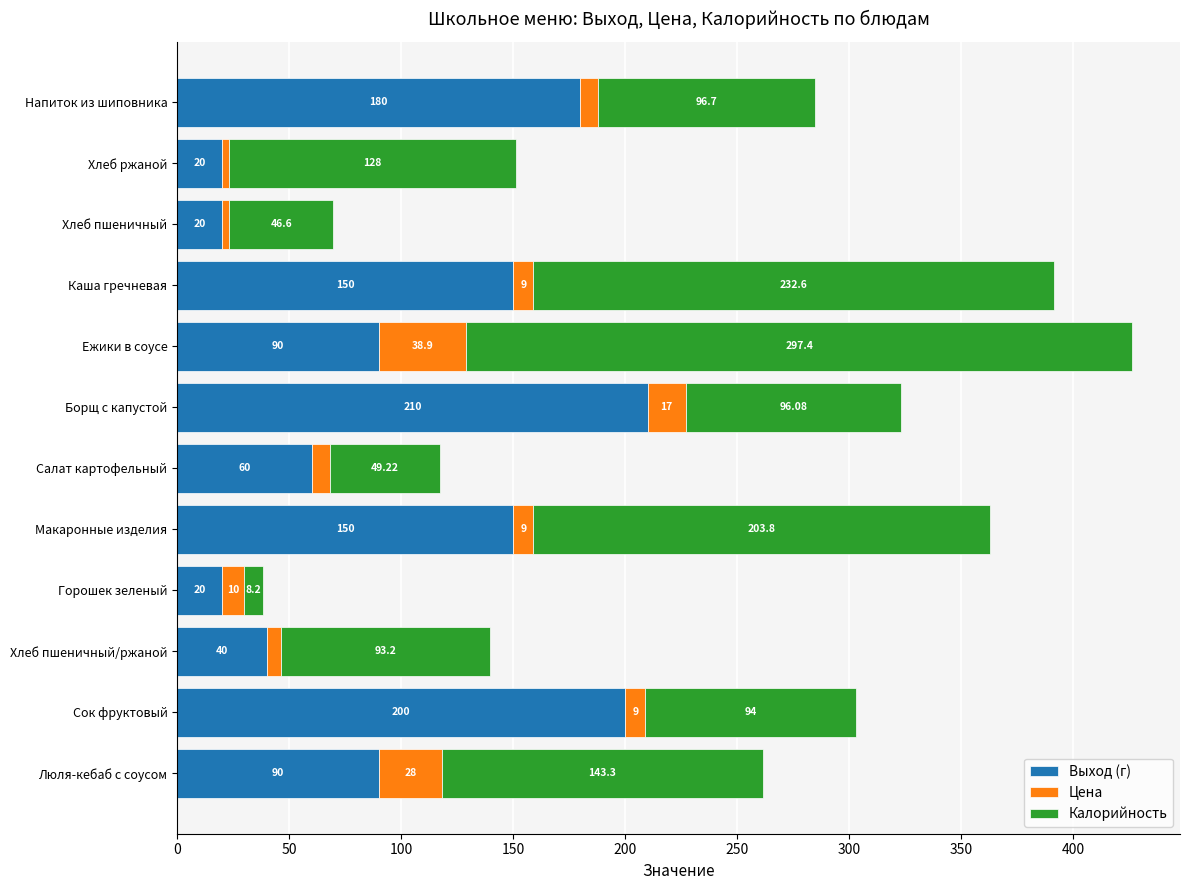

What is the sum of the Выход (г) values at Хлеб ржаной and Хлеб пшеничный/ржаной?

60.0